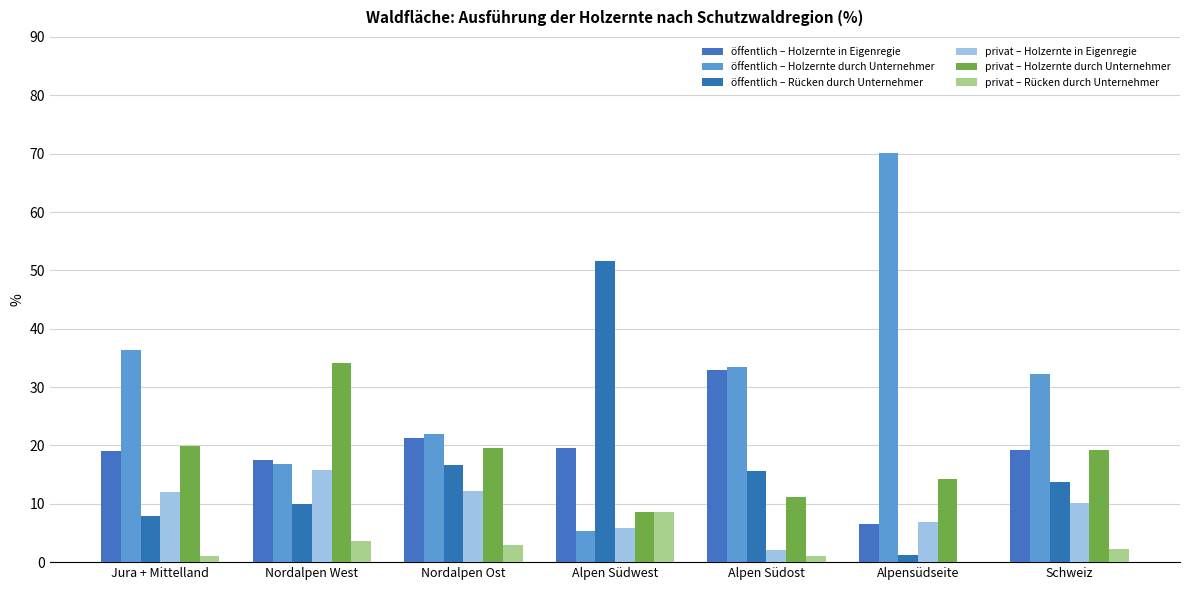

Are the bars horizontal?

No